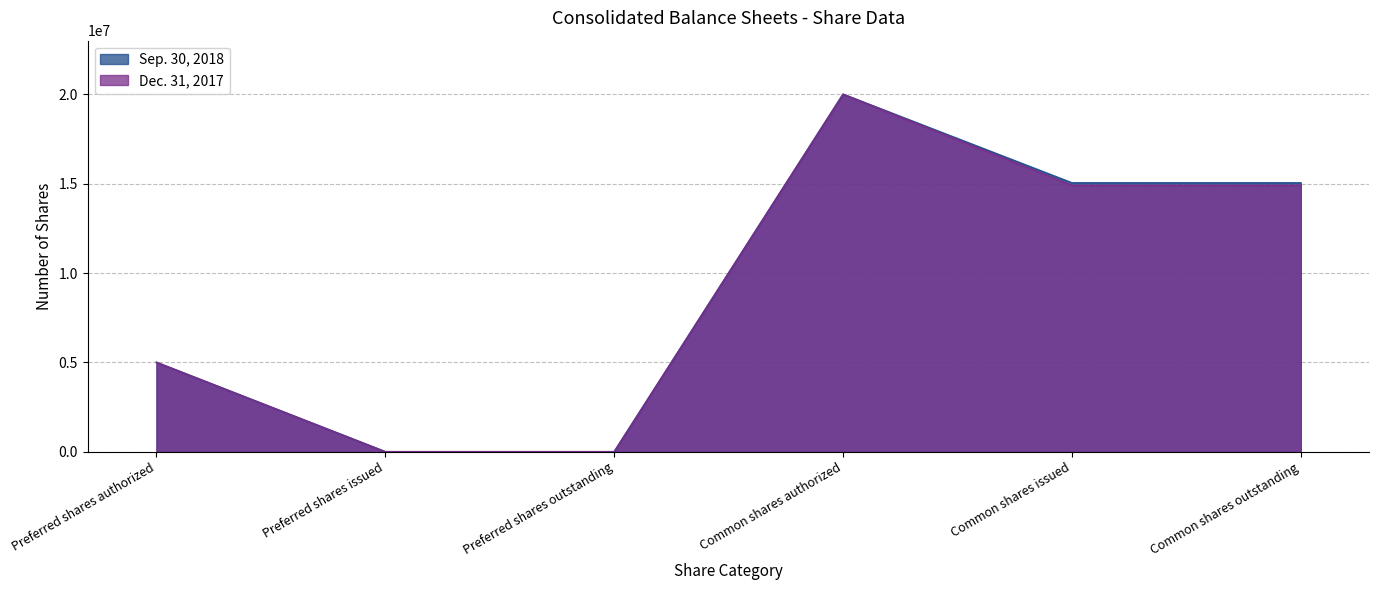

True or false: Dec. 31, 2017 and Sep. 30, 2018 intersect in this chart.

False